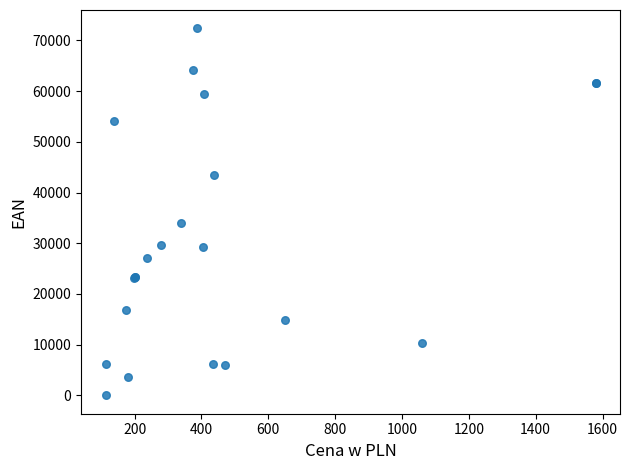

What Y value in the scatter plot is closest to 36185?

33950